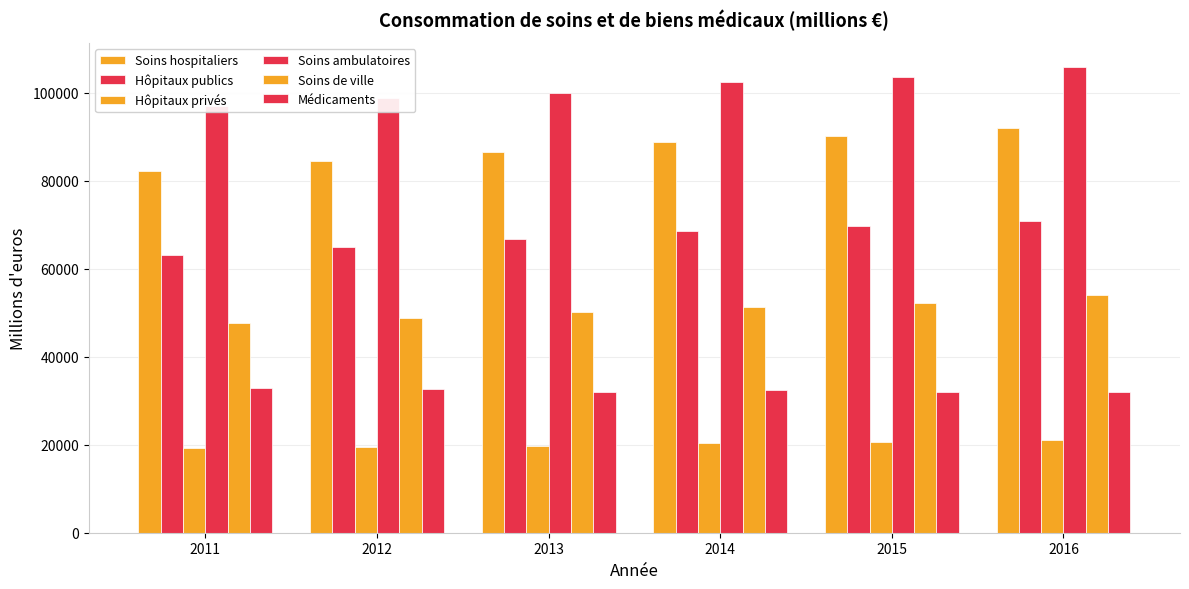

Reading left to right, list all the values displayed in this chart.

Soins hospitaliers: 82316.9	84410.5	86589.4	88811.8	90162.0	92047.7
Hôpitaux publics: 63143.7	64853.3	66795.4	68481.1	69628.6	70965.3
Hôpitaux privés: 19173.1	19557.2	19794.0	20330.6	20533.4	21082.4
Soins ambulatoires: 96996.3	98722.2	100047.0	102352.3	103580.0	105970.3
Soins de ville: 47644.3	48867.3	50063.2	51268.9	52151.6	53948.6
Médicaments: 32950.5	32658.7	32083.8	32479.3	32068.2	31897.9